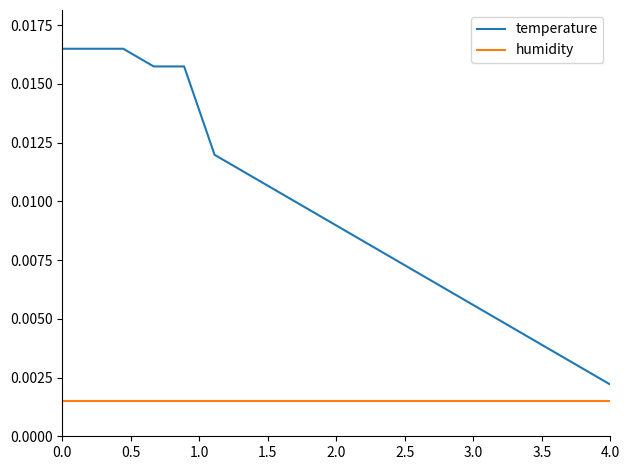

Which series has the largest total across all categories?

temperature